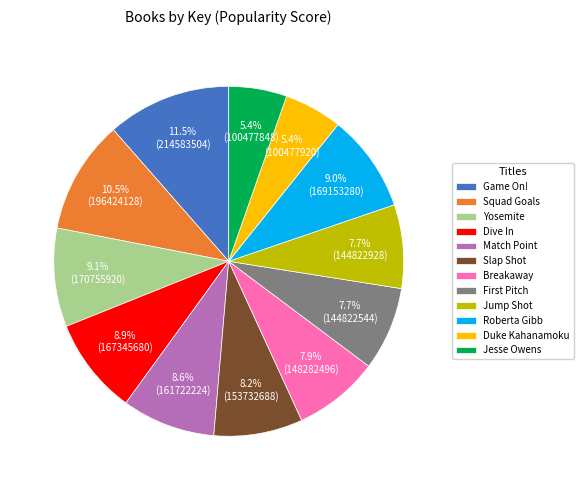

Count the number of slices in the pie.

12